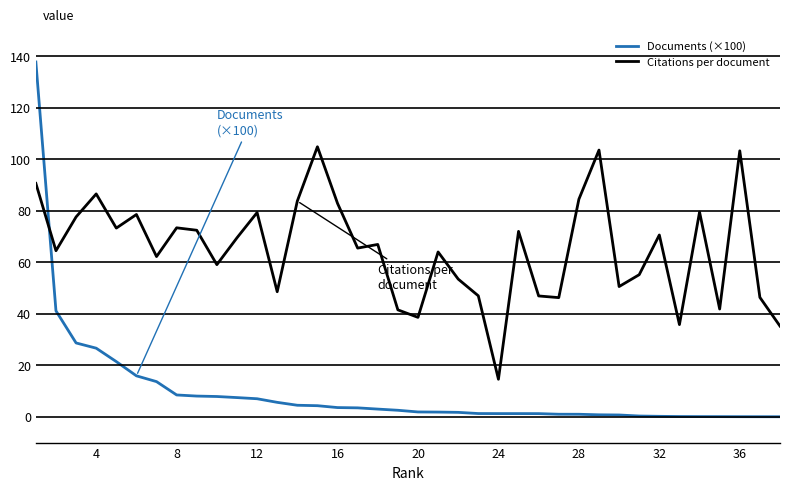

Rank the series by their average value, from highest to lowest.

Citations per document, Documents (×100)